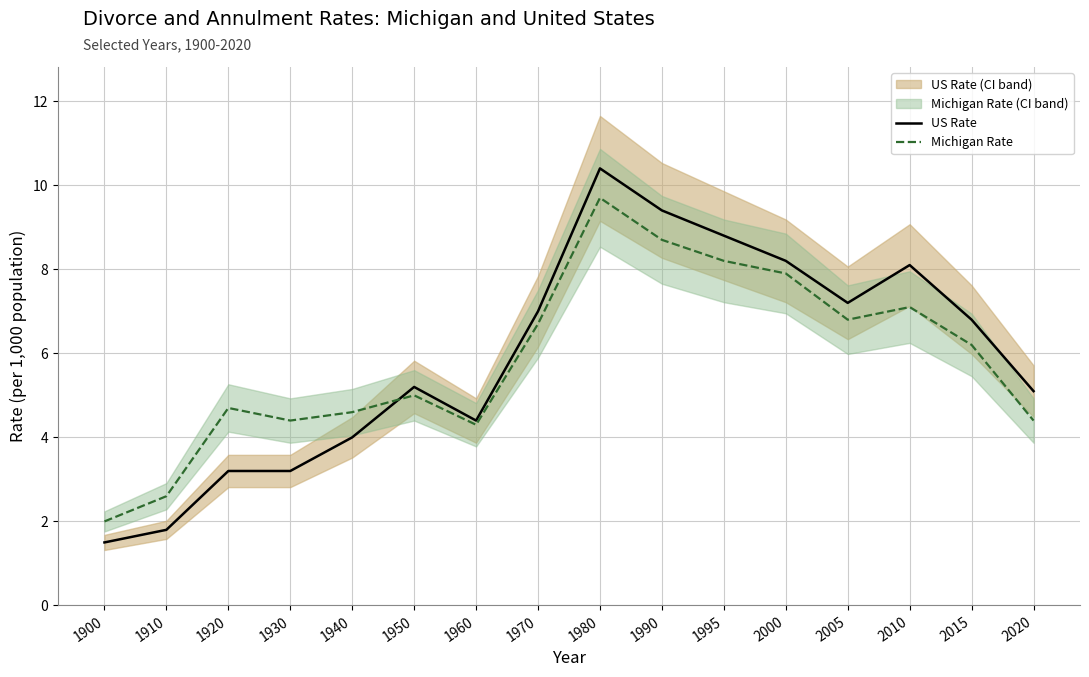

At which category is the sum across all series the highest?

1980